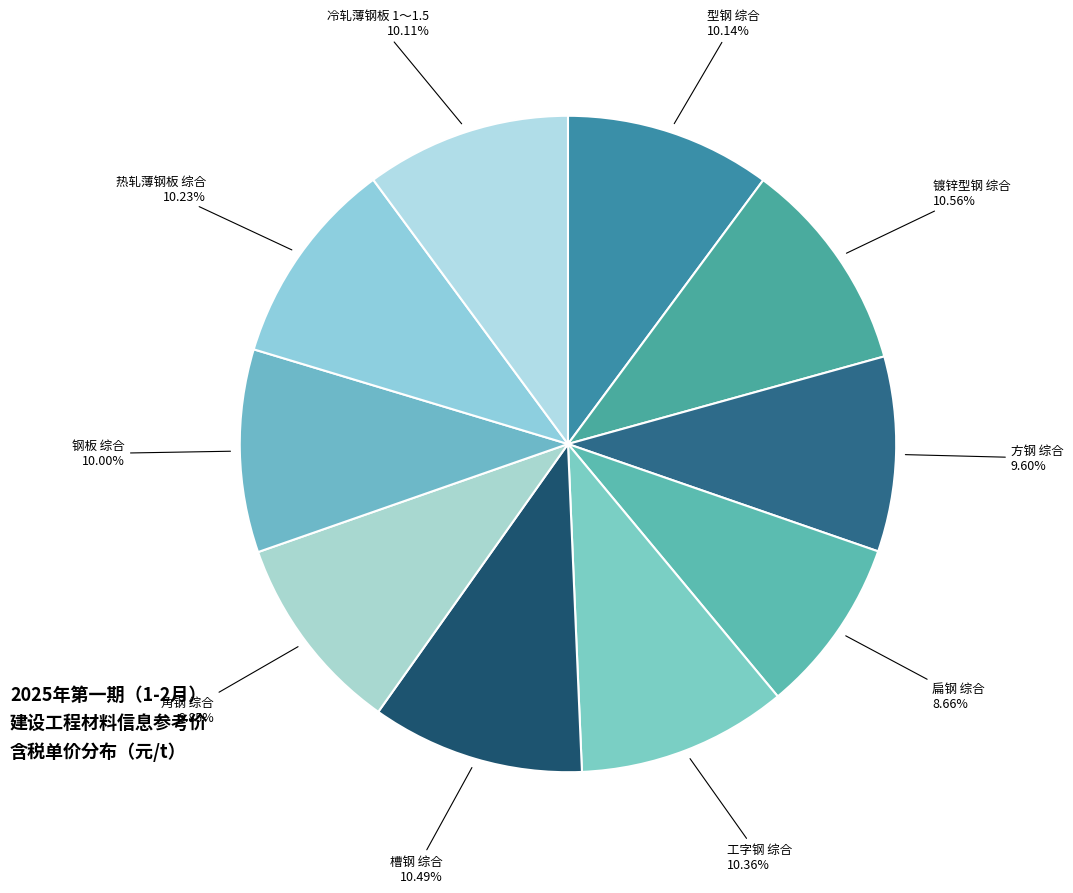

To the nearest percent, what is the difference between the largest and smallest slice percentages?

2%